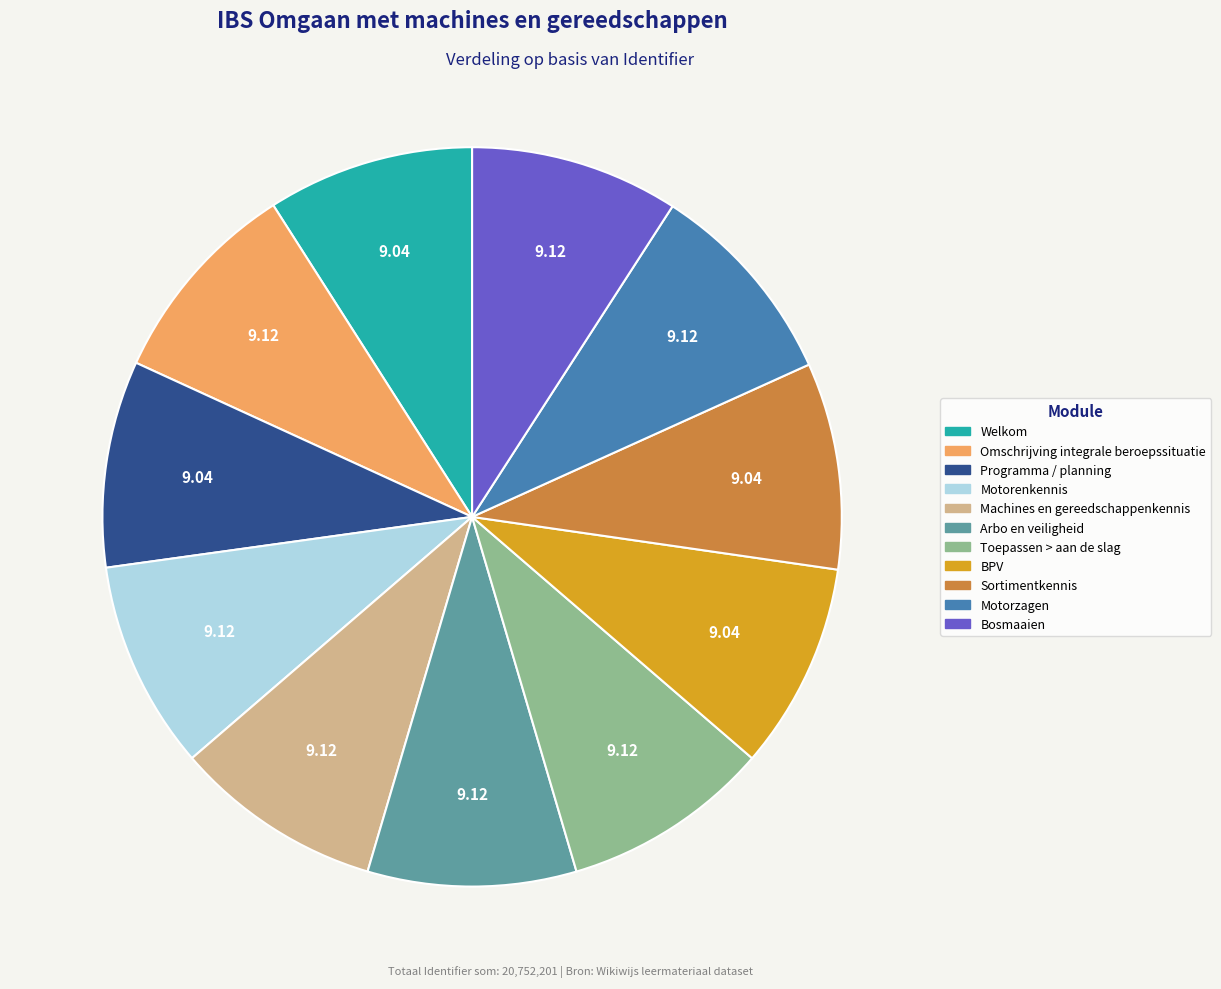

What is the ratio of the value at Motorenkennis to the value at Arbo en veiligheid?

1.0